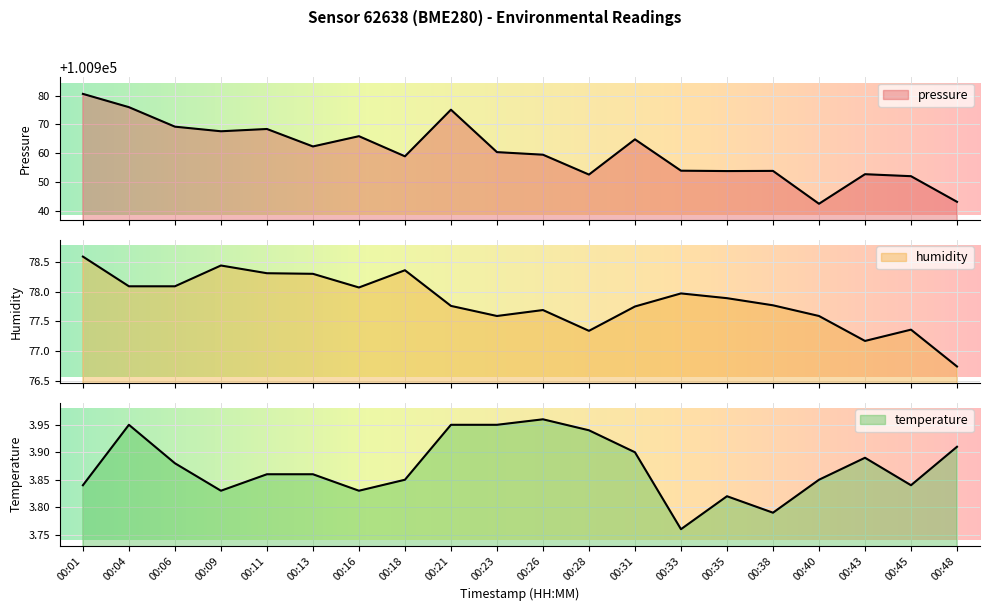

Reading right to left, transcribe all the data shown in this chart.

pressure: 00:48=100943.1	00:45=100952.0	00:43=100952.7	00:40=100942.4	00:38=100953.8	00:35=100953.8	00:33=100953.9	00:31=100964.8	00:28=100952.5	00:26=100959.4	00:23=100960.3	00:21=100975.1	00:18=100958.9	00:16=100965.9	00:13=100962.3	00:11=100968.4	00:09=100967.6	00:06=100969.2	00:04=100976.0	00:01=100980.6
humidity: 00:48=76.7	00:45=77.4	00:43=77.2	00:40=77.6	00:38=77.8	00:35=77.9	00:33=78.0	00:31=77.8	00:28=77.3	00:26=77.7	00:23=77.6	00:21=77.8	00:18=78.4	00:16=78.1	00:13=78.3	00:11=78.3	00:09=78.4	00:06=78.1	00:04=78.1	00:01=78.6
temperature: 00:48=3.9	00:45=3.8	00:43=3.9	00:40=3.9	00:38=3.8	00:35=3.8	00:33=3.8	00:31=3.9	00:28=3.9	00:26=4.0	00:23=4.0	00:21=4.0	00:18=3.9	00:16=3.8	00:13=3.9	00:11=3.9	00:09=3.8	00:06=3.9	00:04=4.0	00:01=3.8